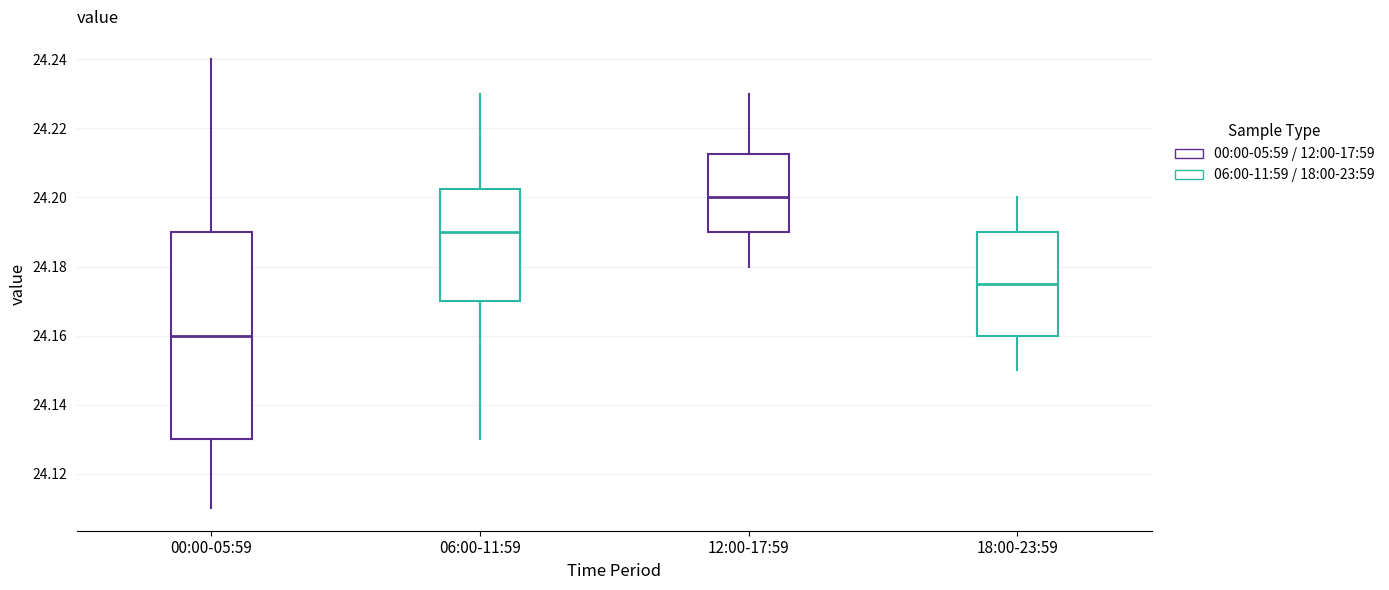

Reading left to right, read every box against the y-axis: the position of its median line, the range the box covers, and the ends of its whiskers. The values are not printed on the chart, so give them approximately, as read against the axis.

00:00-05:59: median 24.160, box 24.130 to 24.190, whiskers 24.110 to 24.240
06:00-11:59: median 24.190, box 24.170 to 24.202, whiskers 24.130 to 24.230
12:00-17:59: median 24.200, box 24.190 to 24.212, whiskers 24.180 to 24.230
18:00-23:59: median 24.176, box 24.160 to 24.190, whiskers 24.150 to 24.200